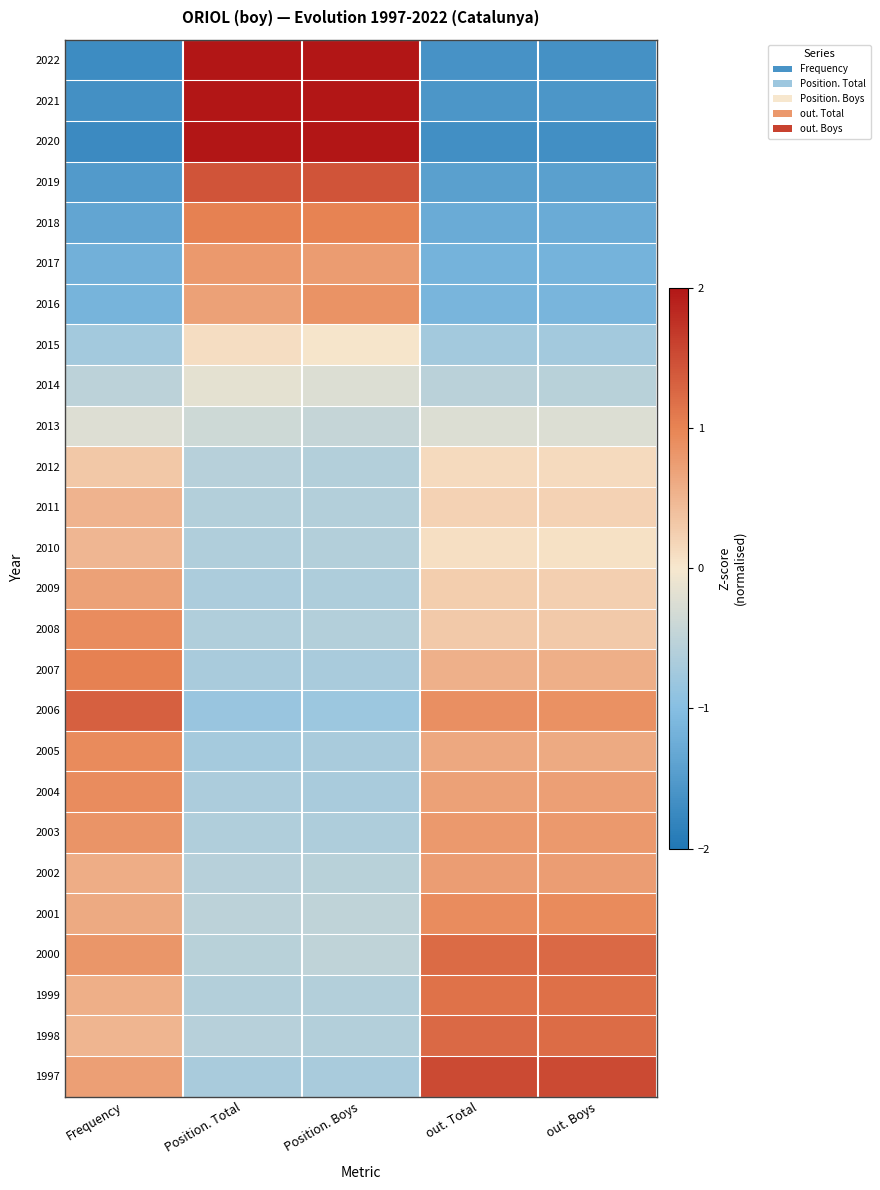

At which category is the sum across all series the highest?

out. Total